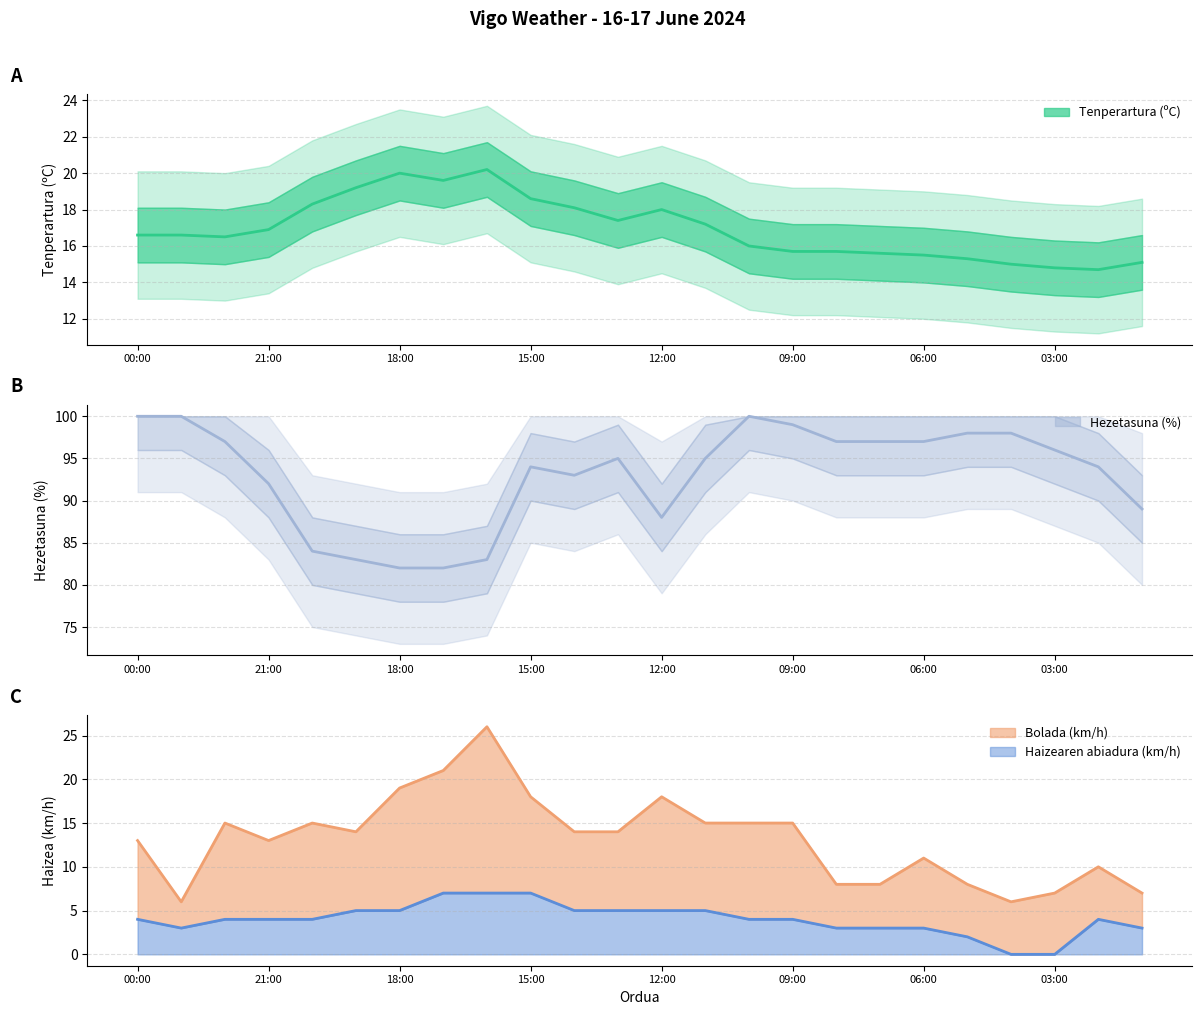

Reading right to left, list all the values displayed in this chart.

Tenperartura (ºC): 15.1	14.7	14.8	15.0	15.3	15.5	15.6	15.7	15.7	16.0	17.2	18.0	17.4	18.1	18.6	20.2	19.6	20.0	19.2	18.3	16.9	16.5	16.6	16.6
Hezetasuna (%): 89.0	94.0	96.0	98.0	98.0	97.0	97.0	97.0	99.0	100.0	95.0	88.0	95.0	93.0	94.0	83.0	82.0	82.0	83.0	84.0	92.0	97.0	100.0	100.0
Haizearen abiadura (km/h): 3.0	4.0	0.0	0.0	2.0	3.0	3.0	3.0	4.0	4.0	5.0	5.0	5.0	5.0	7.0	7.0	7.0	5.0	5.0	4.0	4.0	4.0	3.0	4.0
Bolada (km/h): 7.0	10.0	7.0	6.0	8.0	11.0	8.0	8.0	15.0	15.0	15.0	18.0	14.0	14.0	18.0	26.0	21.0	19.0	14.0	15.0	13.0	15.0	6.0	13.0